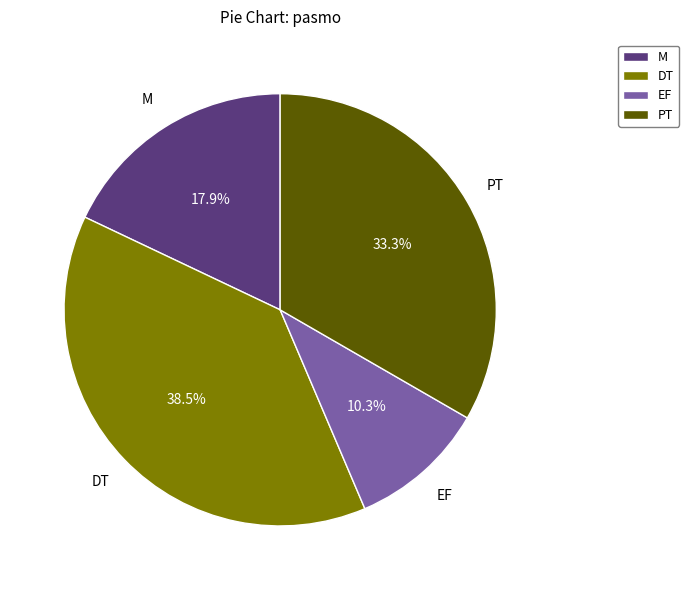

Which slice is the smallest?

EF